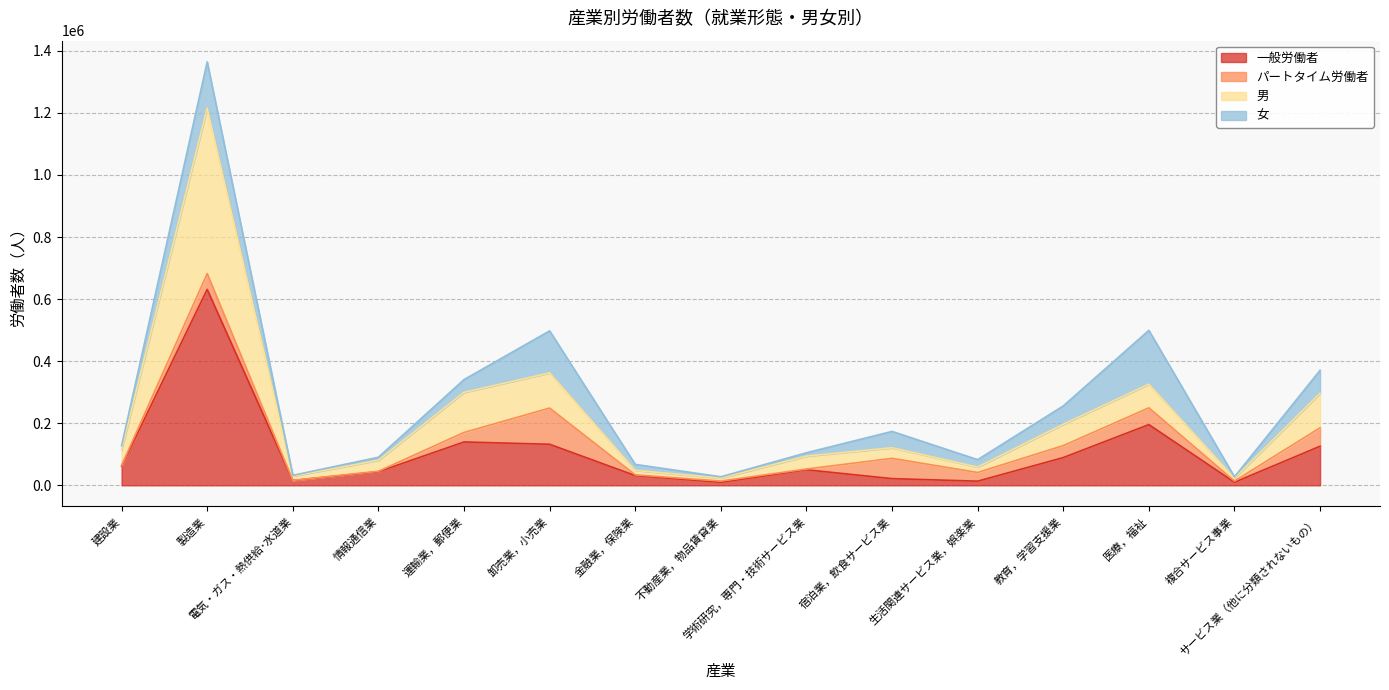

True or false: 男 and 一般労働者 cross at least once.

False